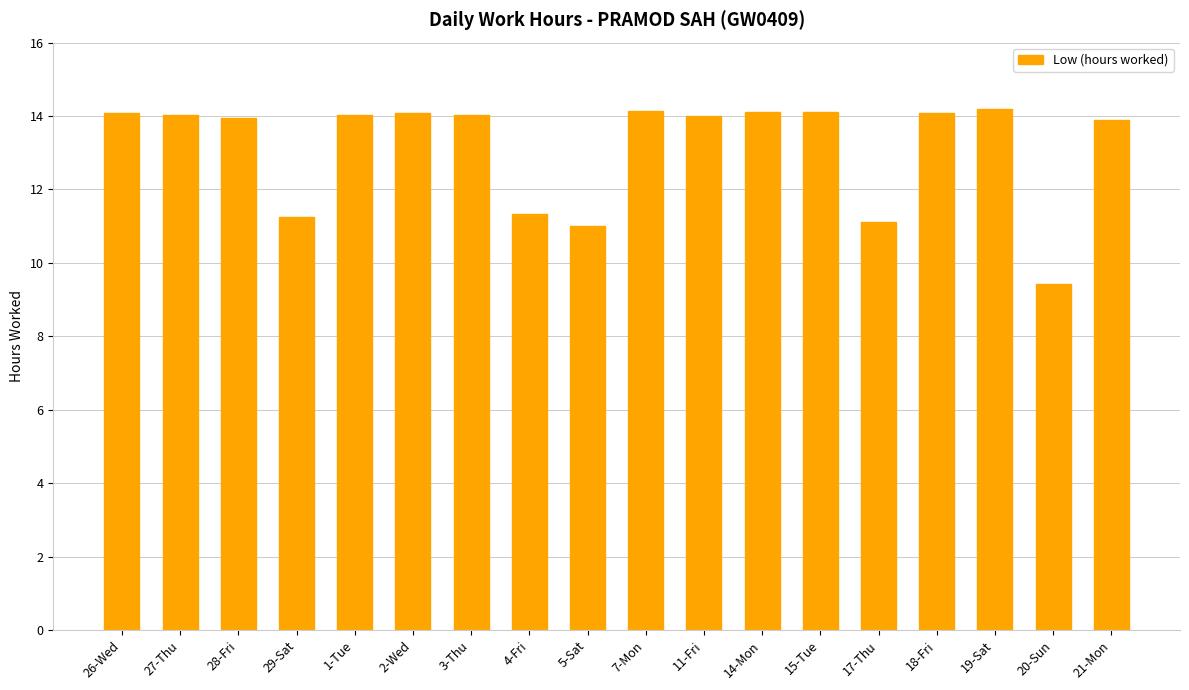

Are the bars grouped side by side (vs. stacked)?

No